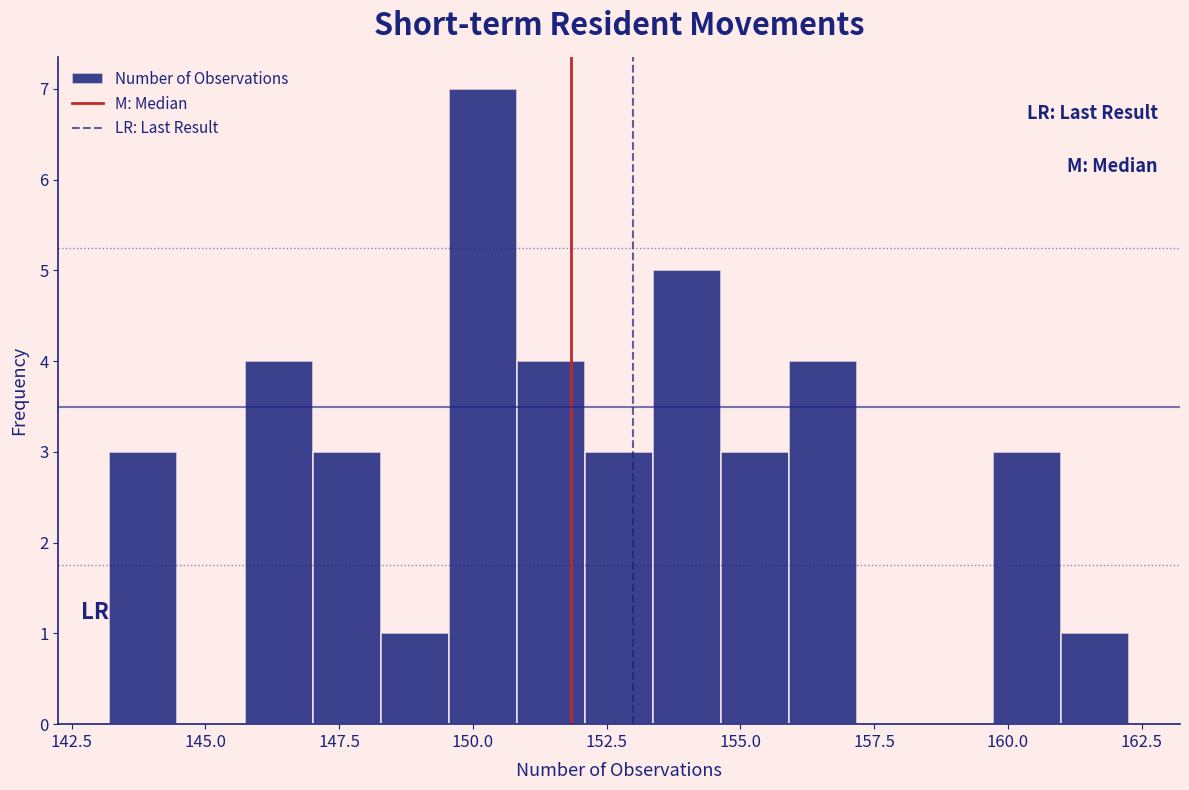

Read against the x-axis, roughly where is the centre of the tallest bar?

150.0